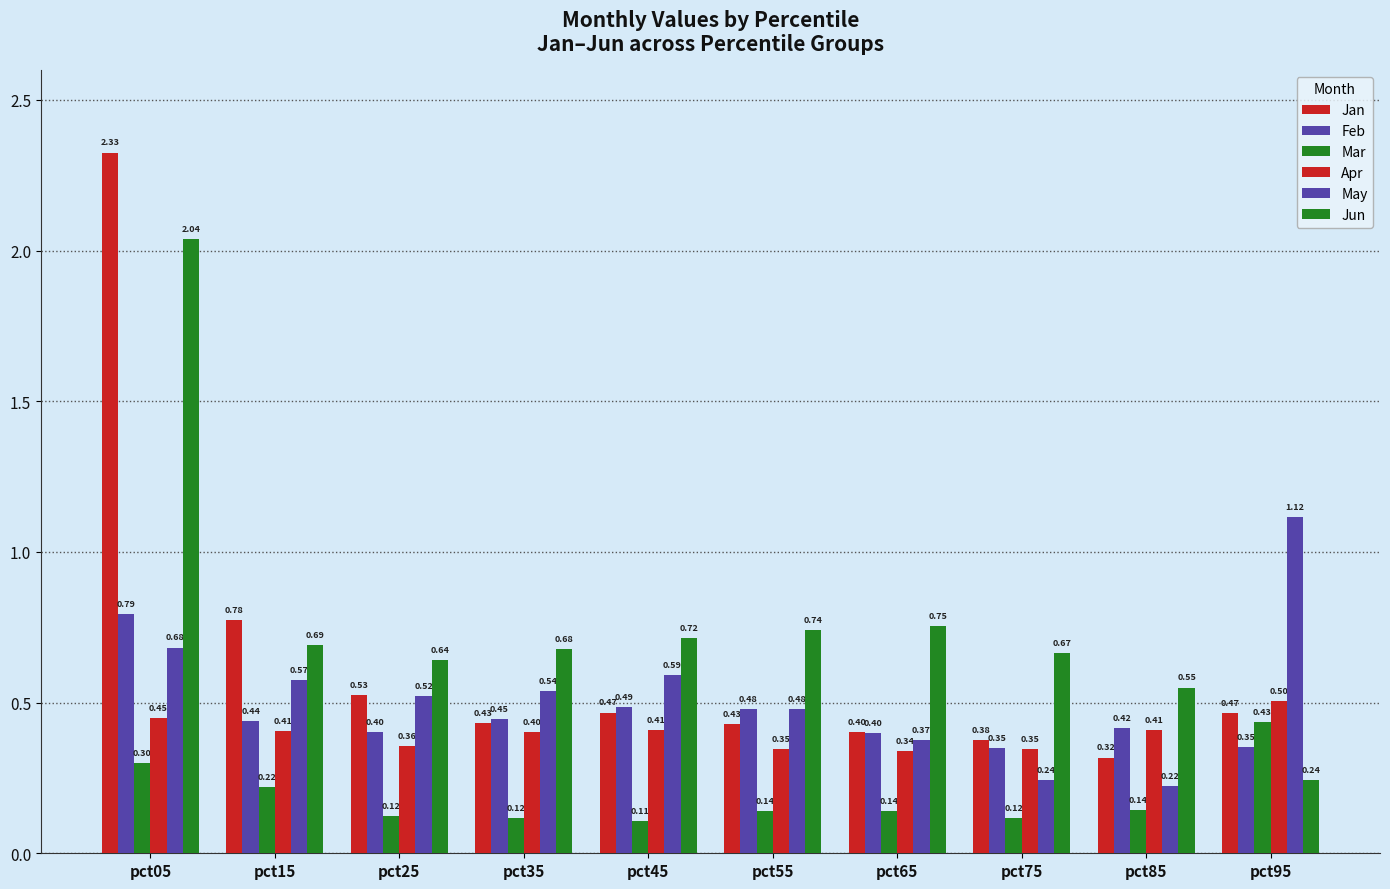

How many groups of bars are there?

10